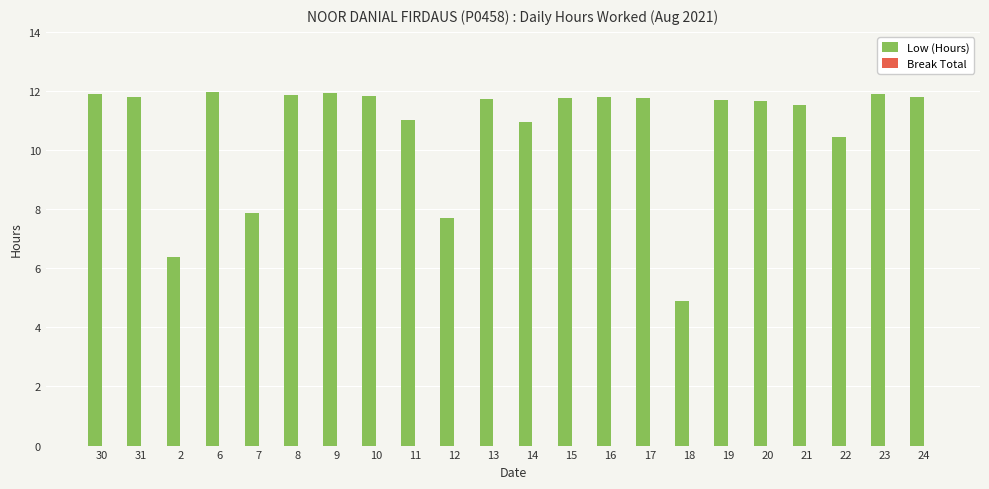

Approximately how many times larger is the value at 8 compared to 15?

1.0